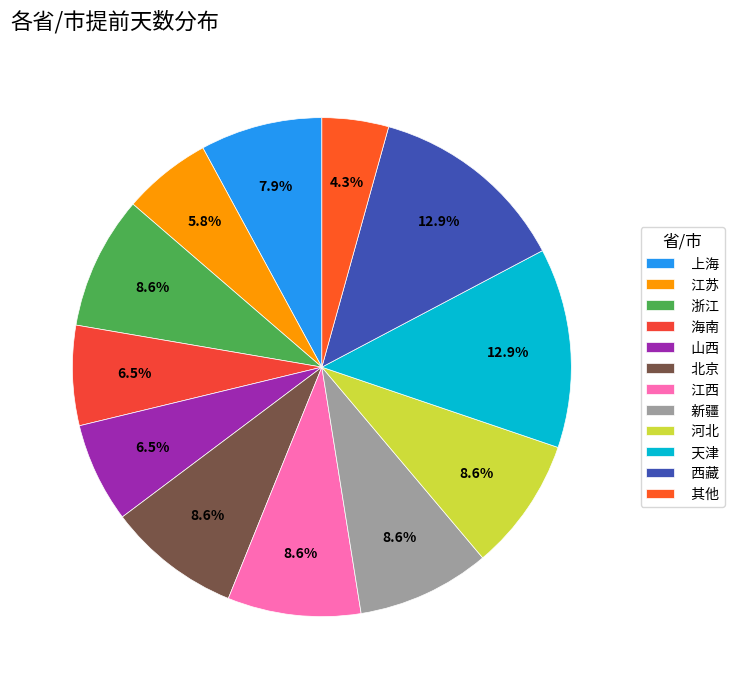

What portion of the pie excludes 新疆?

91.4%